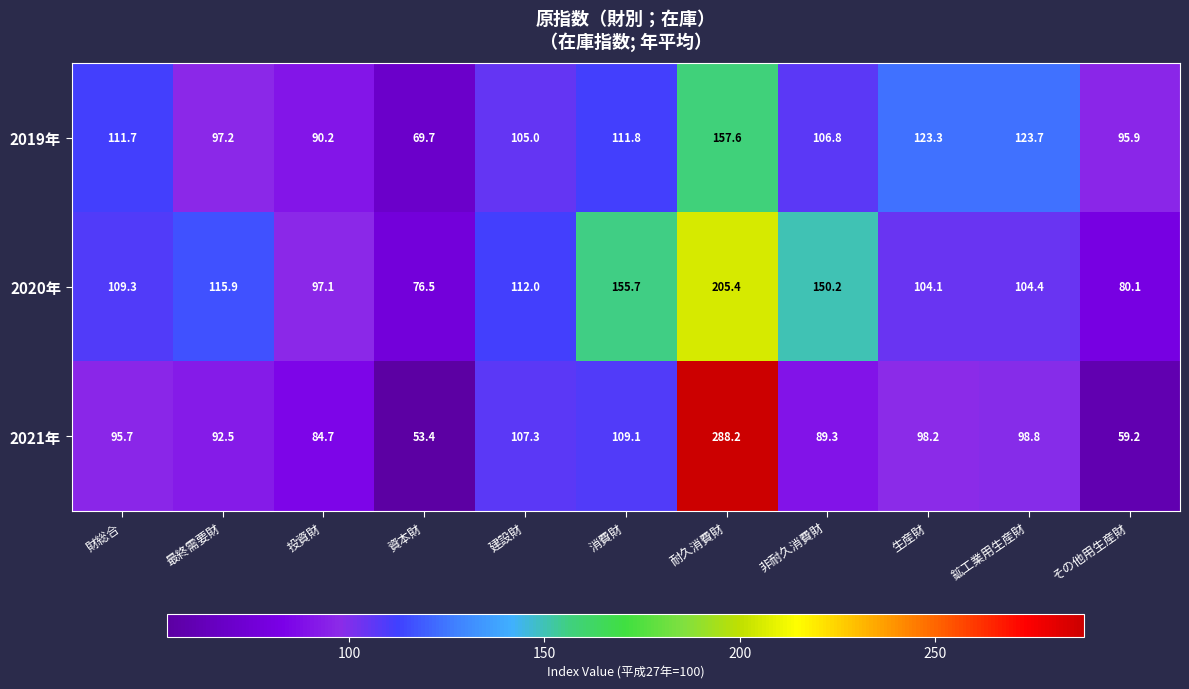

What is the total value across all series at 非耐久消費財?

346.3